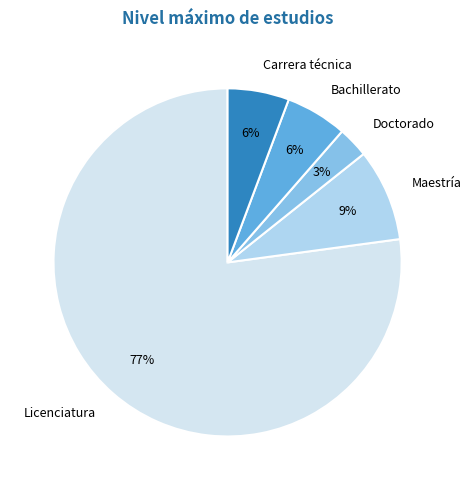

What percentage is the Carrera técnica slice, to the nearest percent?

6%